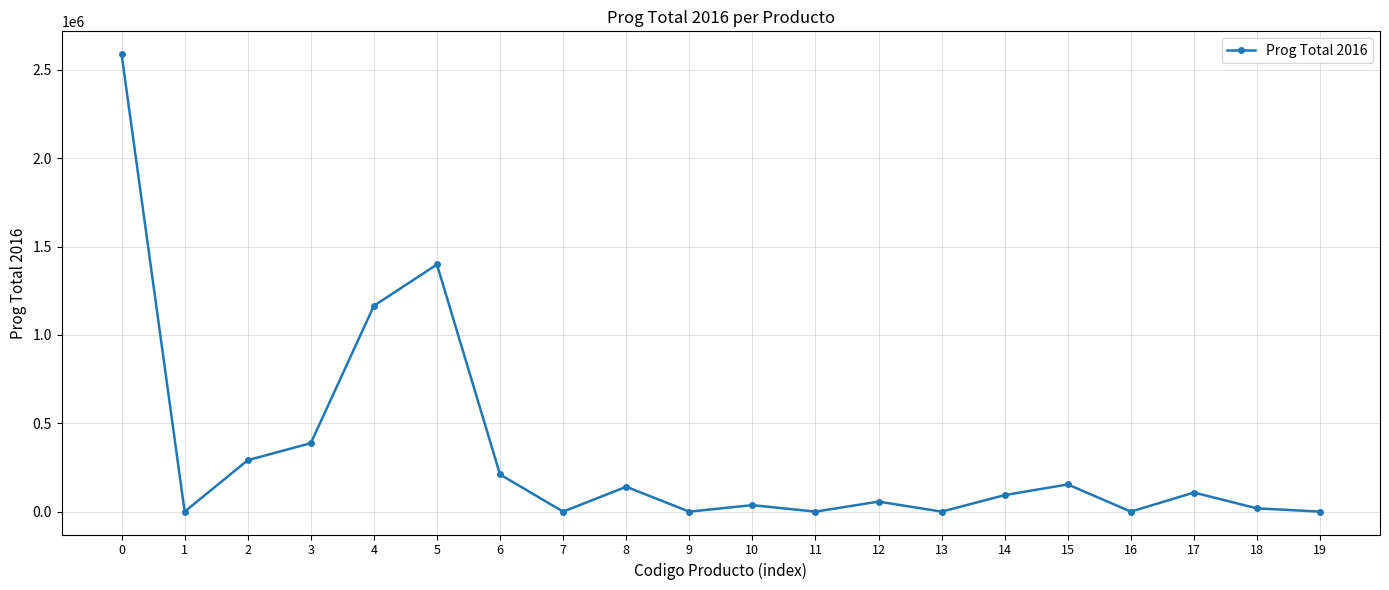

Approximately how many times larger is the value at 0 compared to 3?

6.7